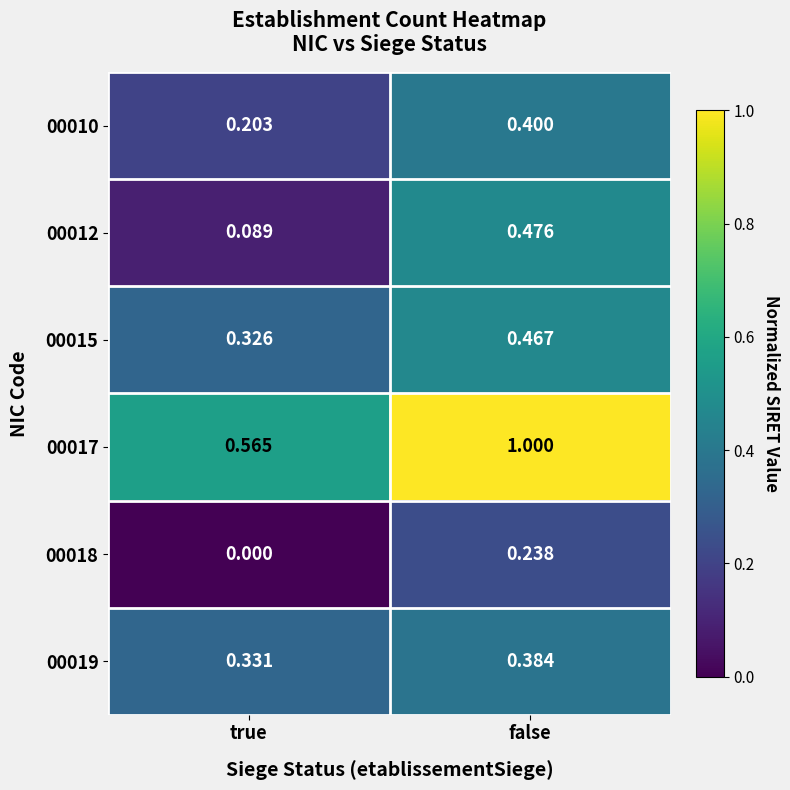

Between true and false, which series saw the biggest shift?

00017